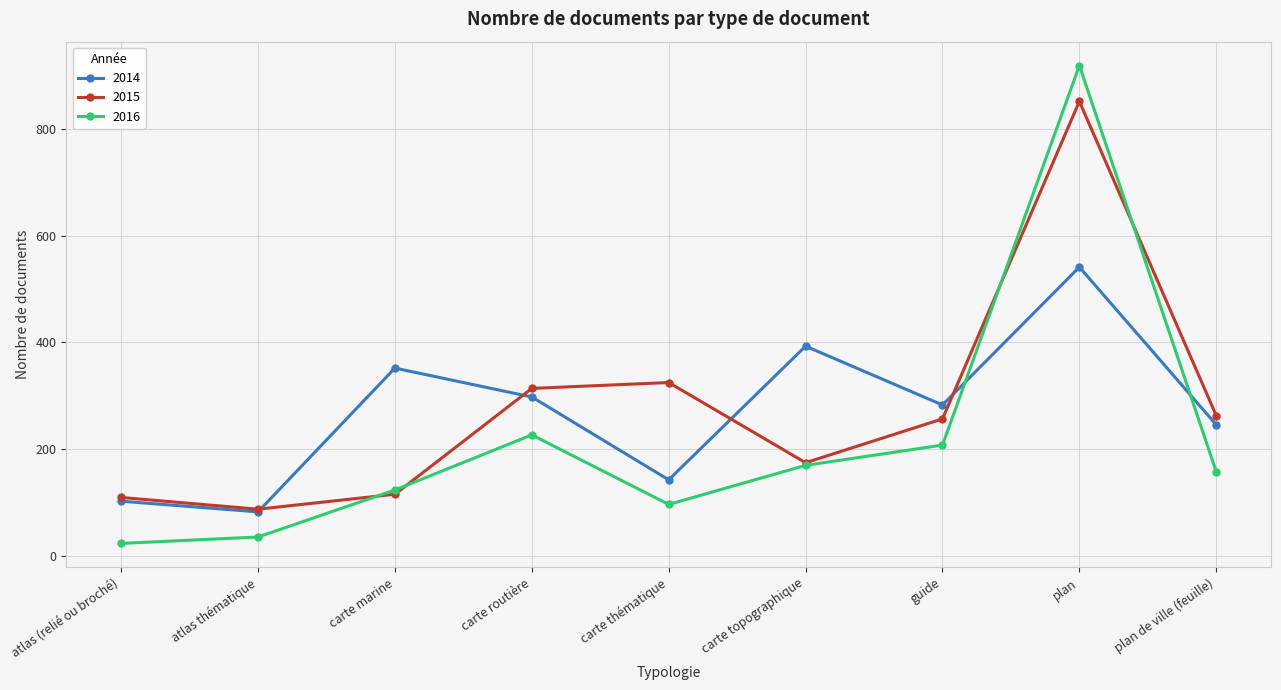

At how many categories does at least one series exceed 173?

7